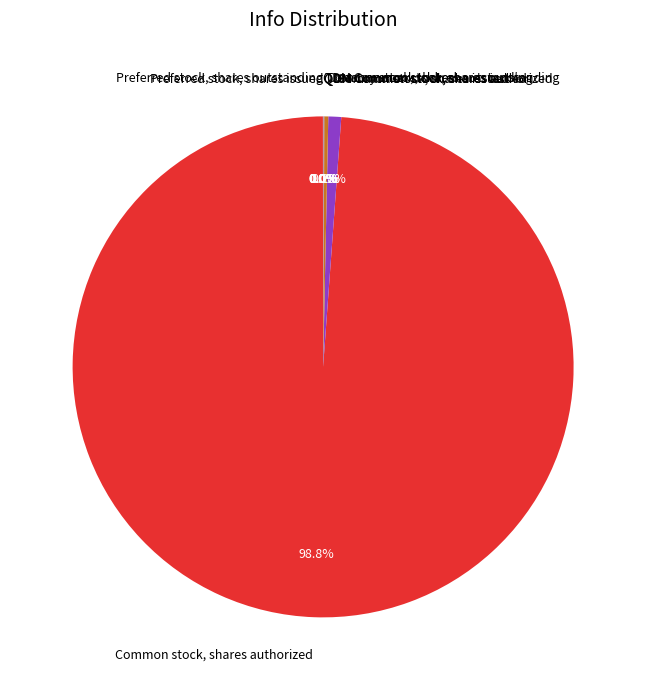

Which category has the biggest portion of the pie?

Common stock, shares authorized